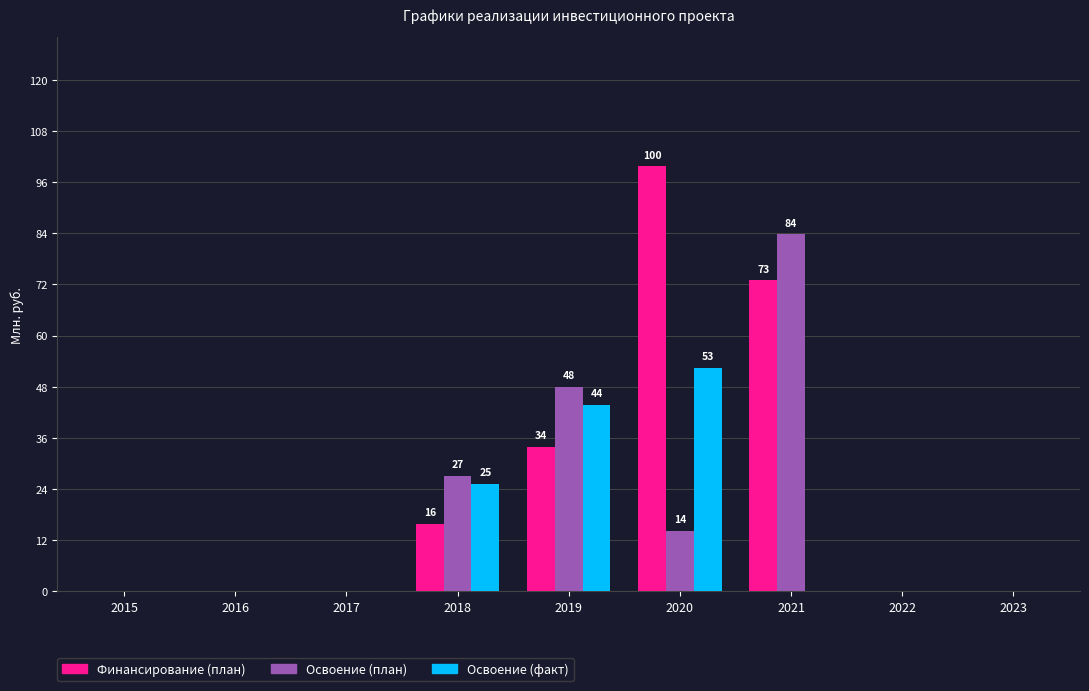

Is it true that Освоение (факт) equals 0.0 at 2023?

True